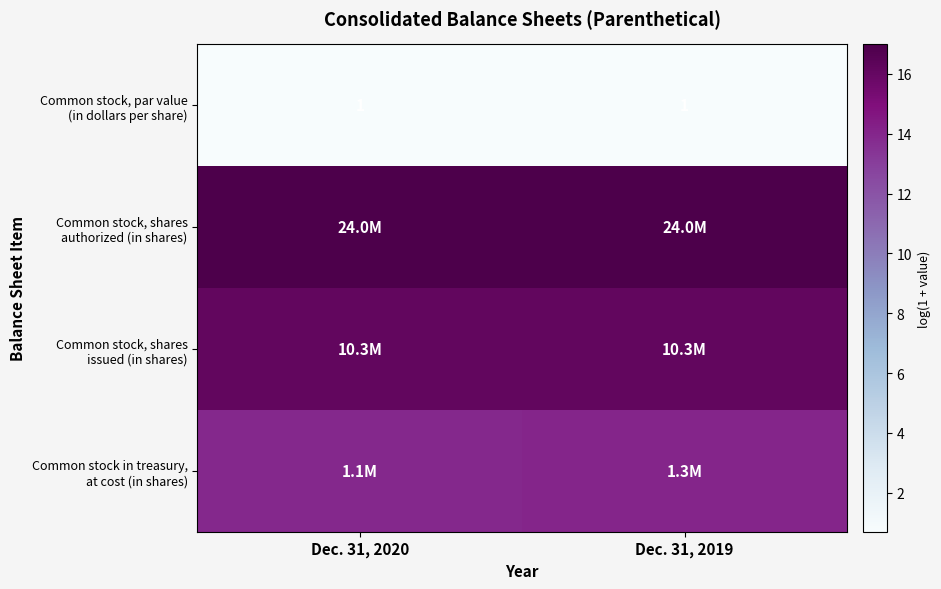

Which series has the largest total across all categories?

Common stock, shares authorized (in shares)